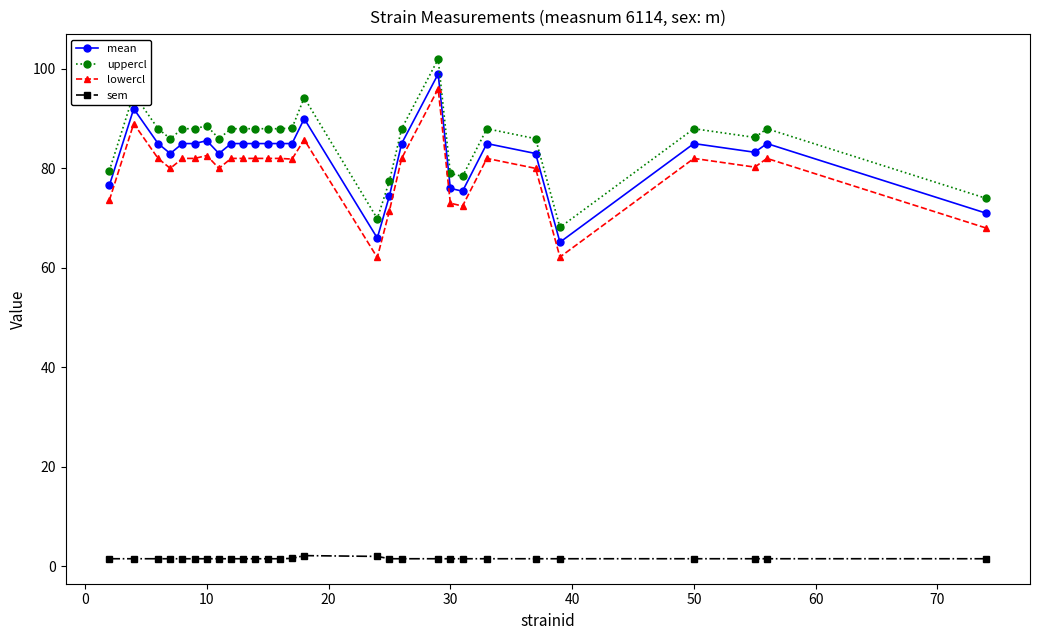

What is the value of the uppercl point at the 26th from the left?

86.2